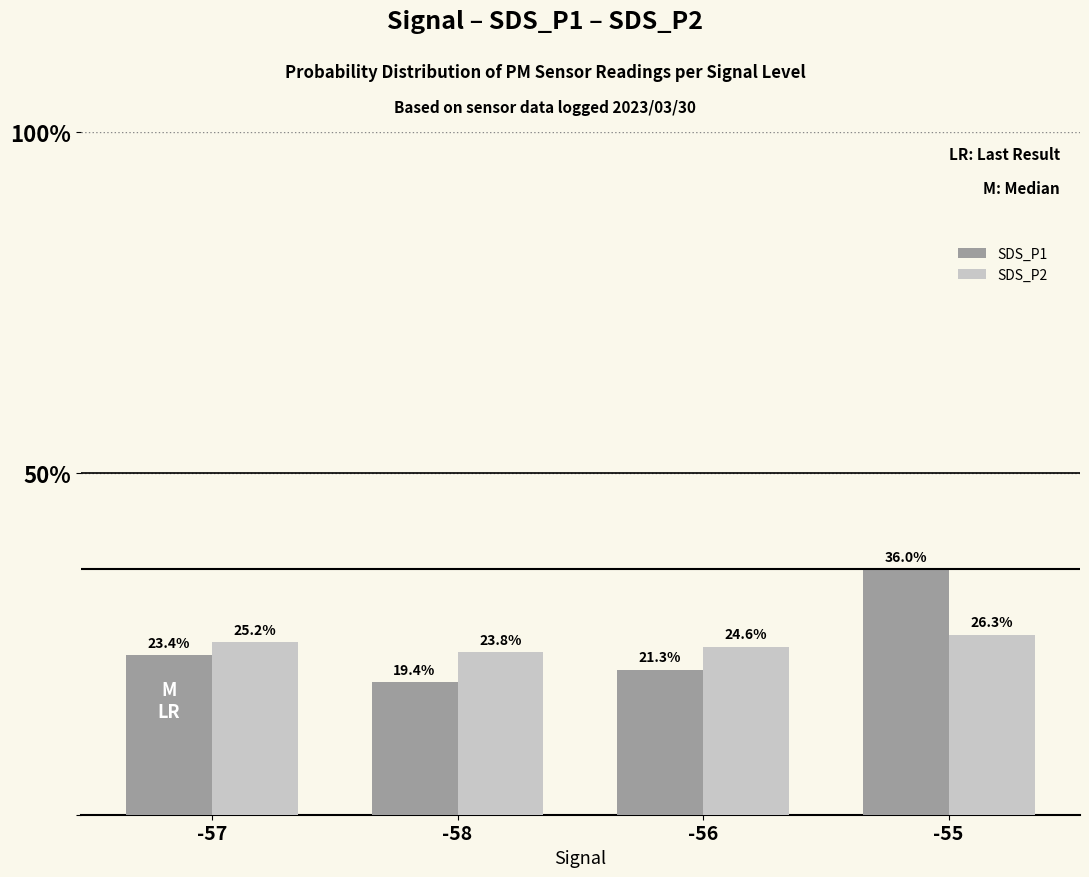

Reading right to left, what are all the values shown in this chart?

SDS_P1: -55=36.0	-56=21.3	-58=19.4	-57=23.4
SDS_P2: -55=26.3	-56=24.6	-58=23.8	-57=25.2